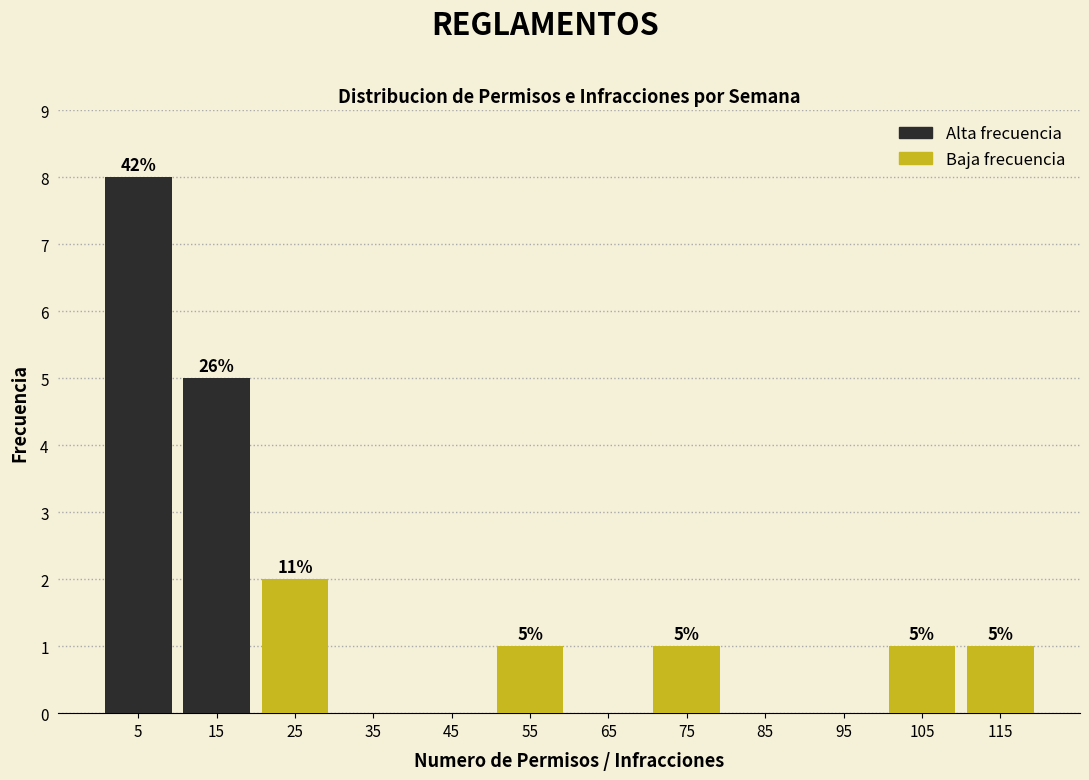

Over which range of the x-axis is the bar tallest?

0 to 10